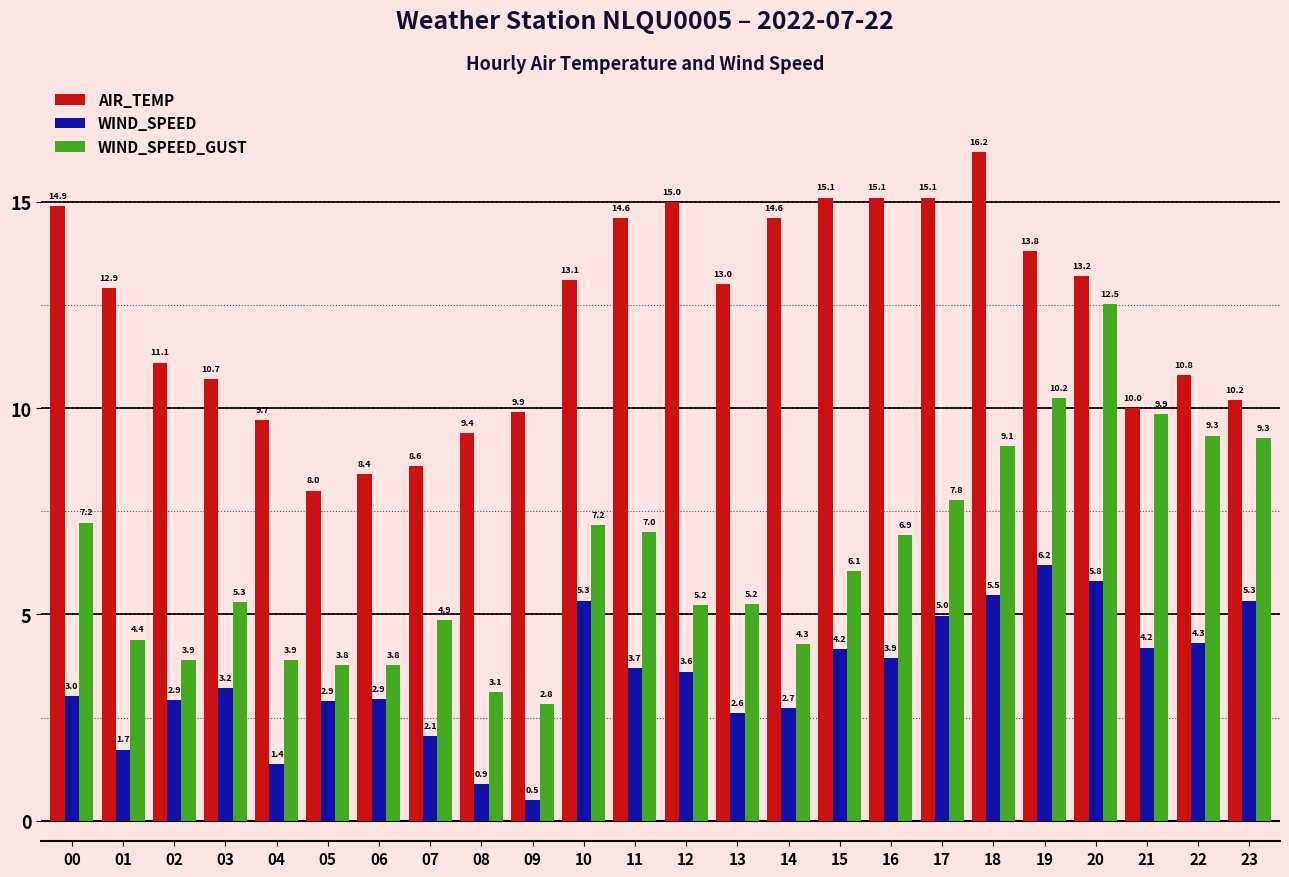

What is the minimum value shown in the chart?

0.5